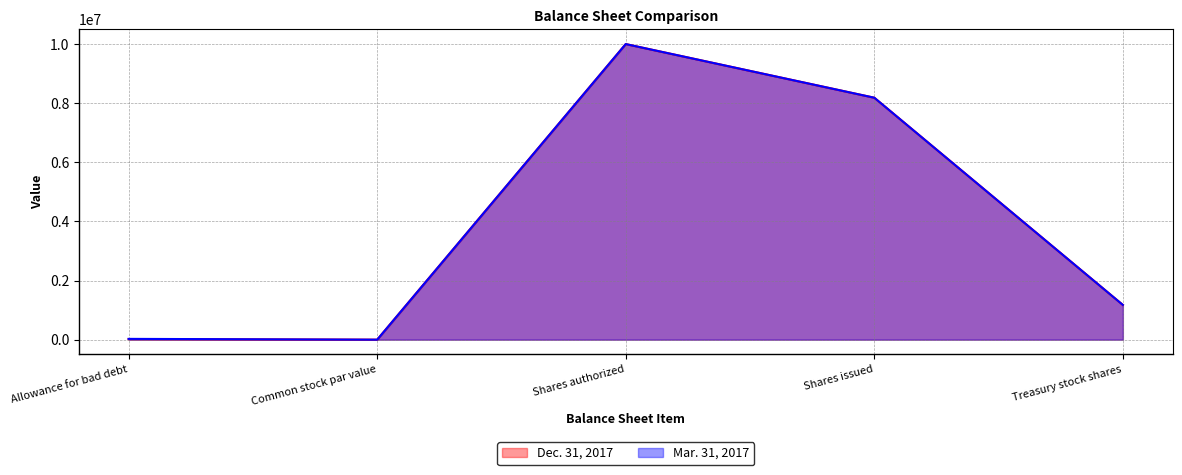

What position from the right is Treasury stock shares?

1